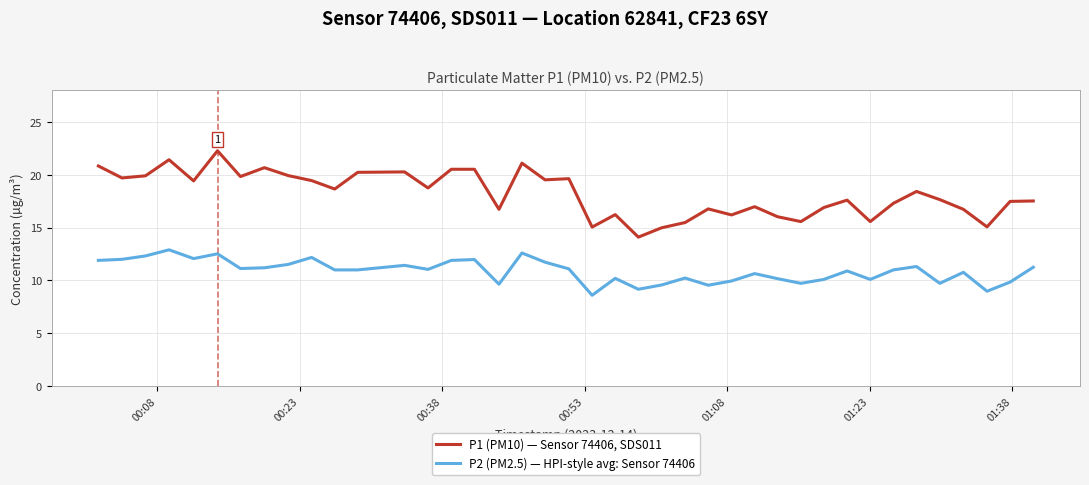

True or false: P2 (PM2.5) — HPI-style avg: Sensor 74406 and P1 (PM10) — Sensor 74406, SDS011 intersect in this chart.

False